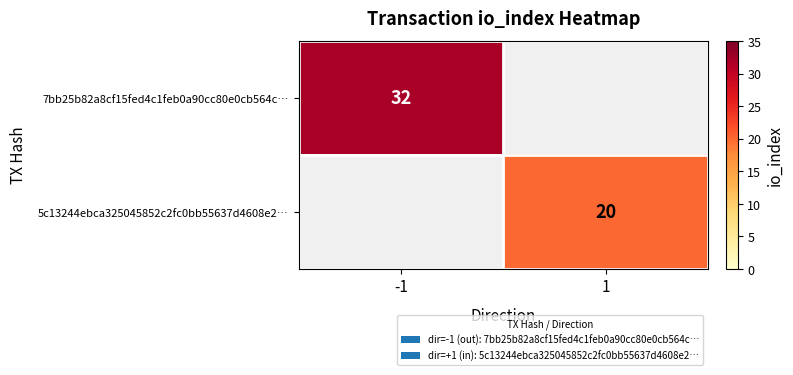

Is it true that 5c13244ebca325045852c2fc0bb55637d4608e2… equals 34 at 1?

False